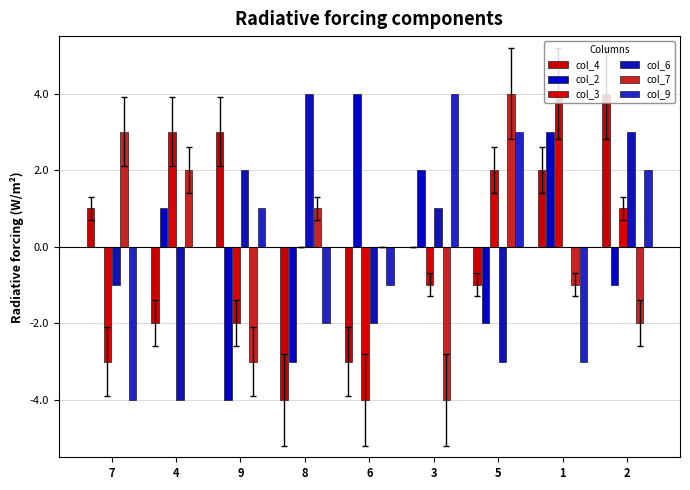

Reading right to left, extract all data points from this chart.

col_4: 2=4	1=2	5=-1	3=0	6=-3	8=-4	9=3	4=-2	7=1
col_2: 2=-1	1=3	5=-2	3=2	6=4	8=-3	9=-4	4=1	7=0
col_3: 2=1	1=4	5=2	3=-1	6=-4	8=0	9=-2	4=3	7=-3
col_6: 2=3	1=0	5=-3	3=1	6=-2	8=4	9=2	4=-4	7=-1
col_7: 2=-2	1=-1	5=4	3=-4	6=0	8=1	9=-3	4=2	7=3
col_9: 2=2	1=-3	5=3	3=4	6=-1	8=-2	9=1	4=0	7=-4